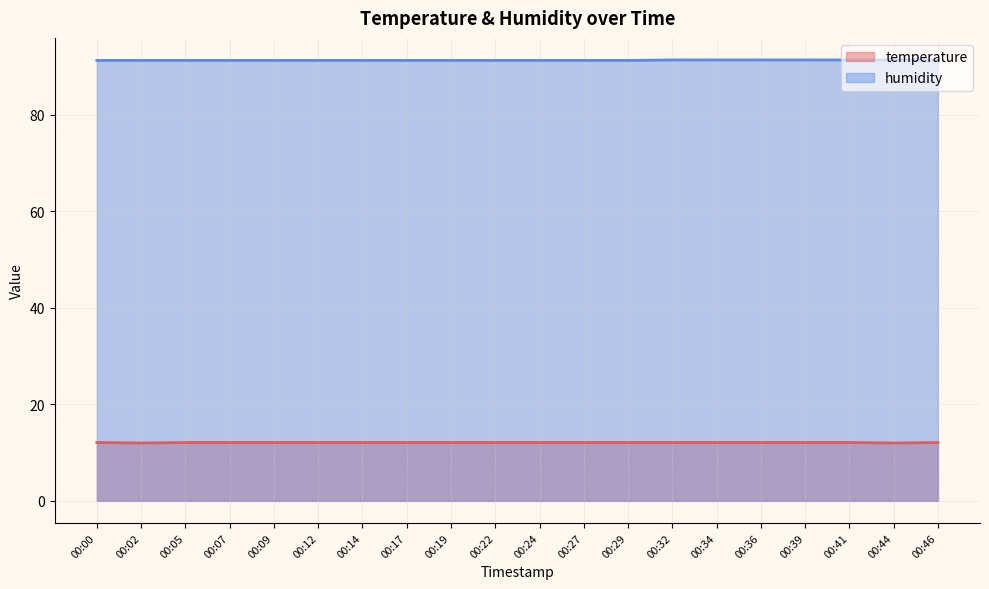

True or false: humidity and temperature cross at least once.

False